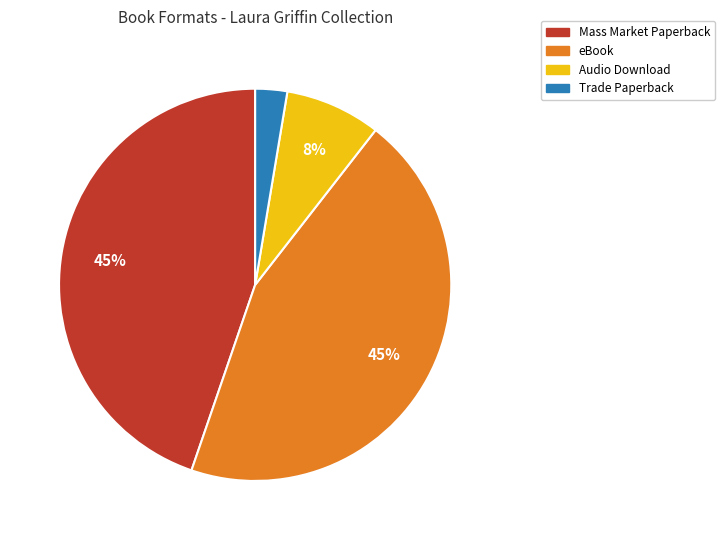

Does any single category account for the majority?

No